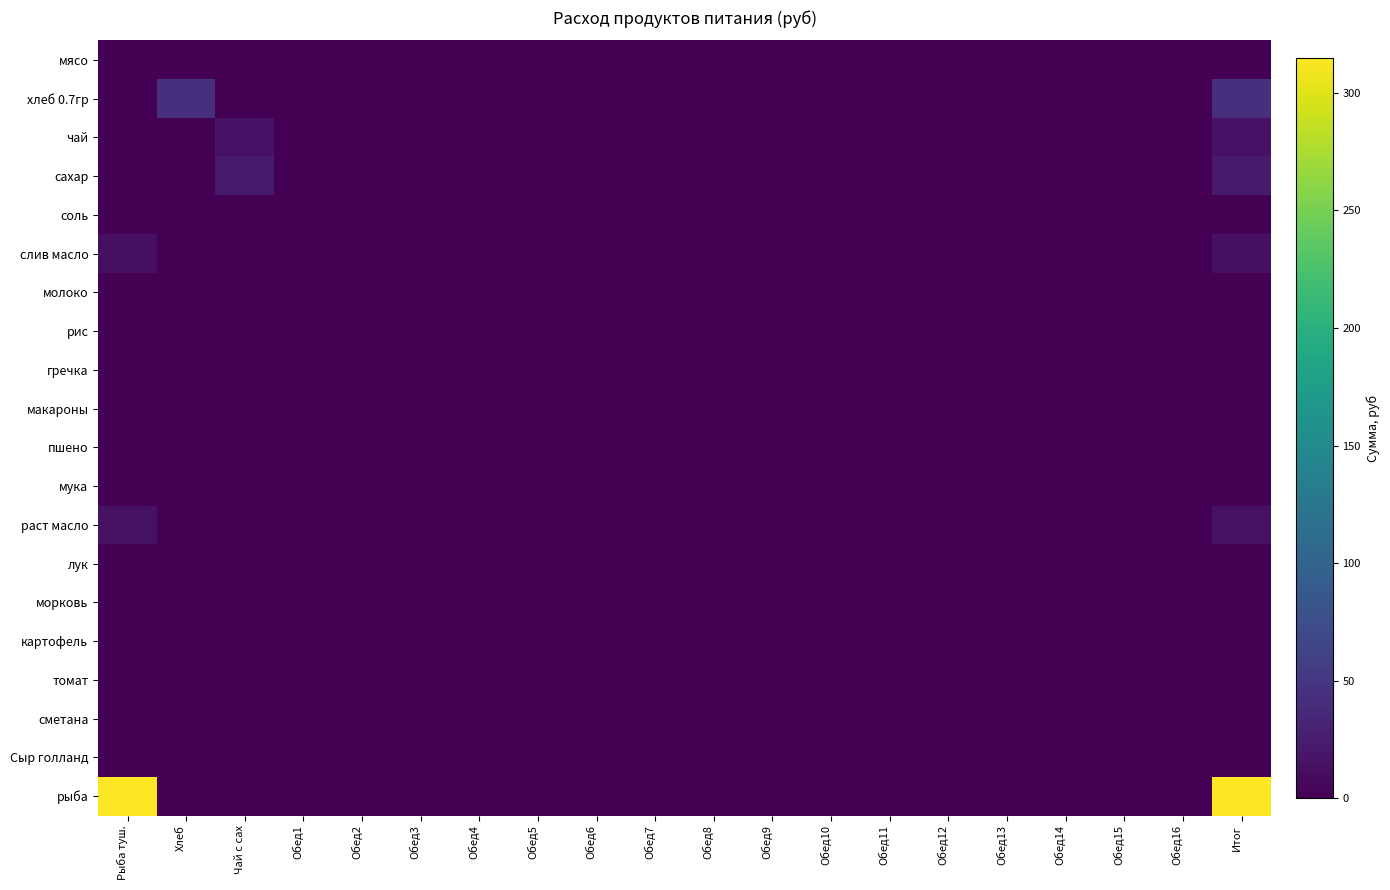

How many data points does each series have?

20